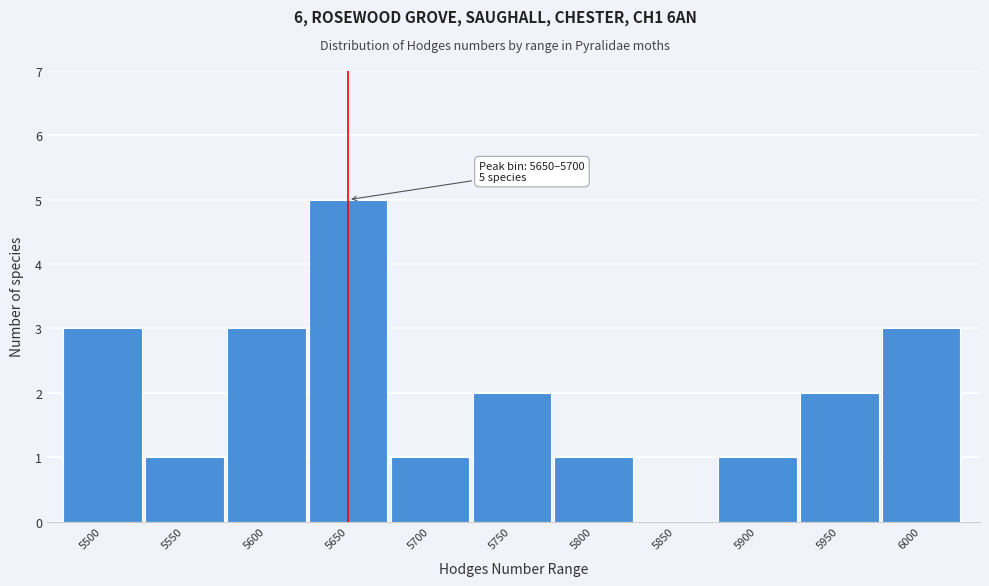

Reading left to right, extract all data points from this chart.

5500=3	5550=1	5600=3	5650=5	5700=1	5750=2	5800=1	5850=0	5900=1	5950=2	6000=3